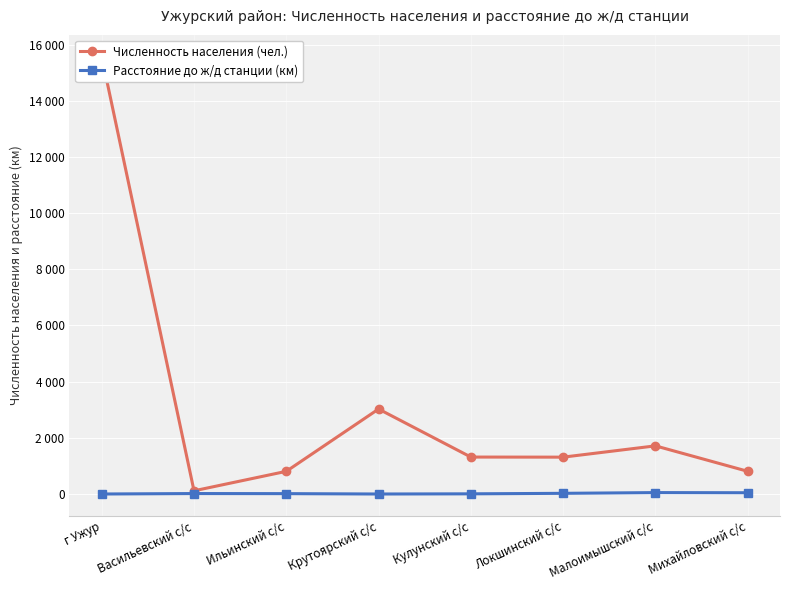

What is the approximate value of Численность населения (чел.) at г Ужур, to the nearest 10?

15570